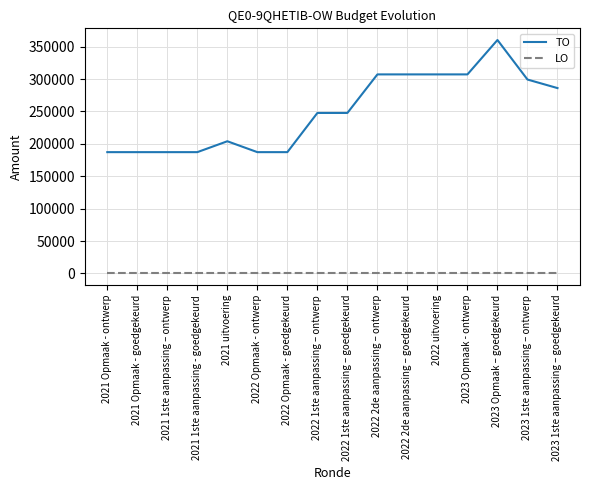

True or false: LO and TO intersect in this chart.

False